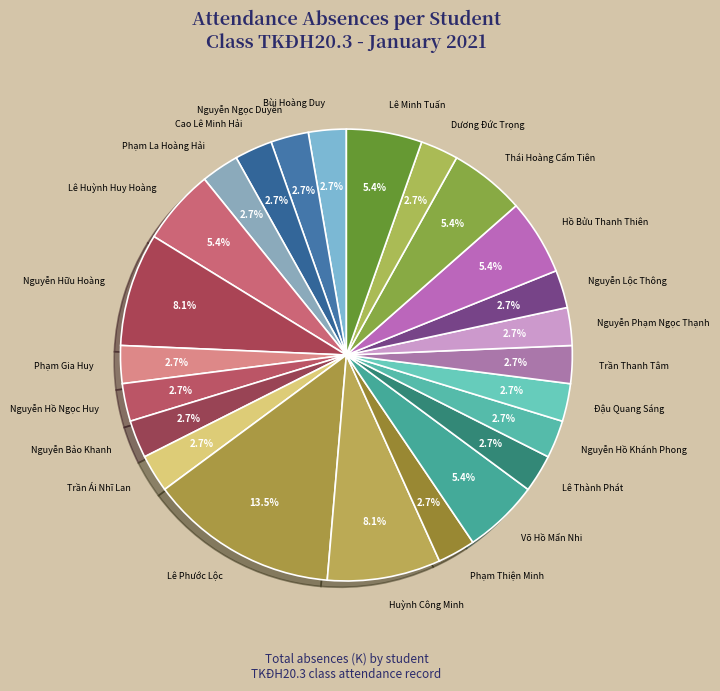

The Hồ Bửu Thanh Thiên slice represents 5% of the pie. True or false?

True